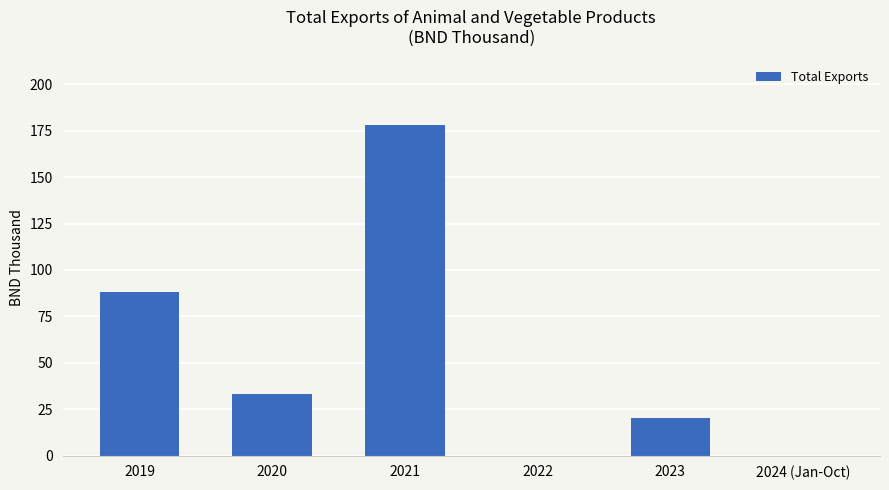

What is the difference between the values at 2020 and 2023?

12.8